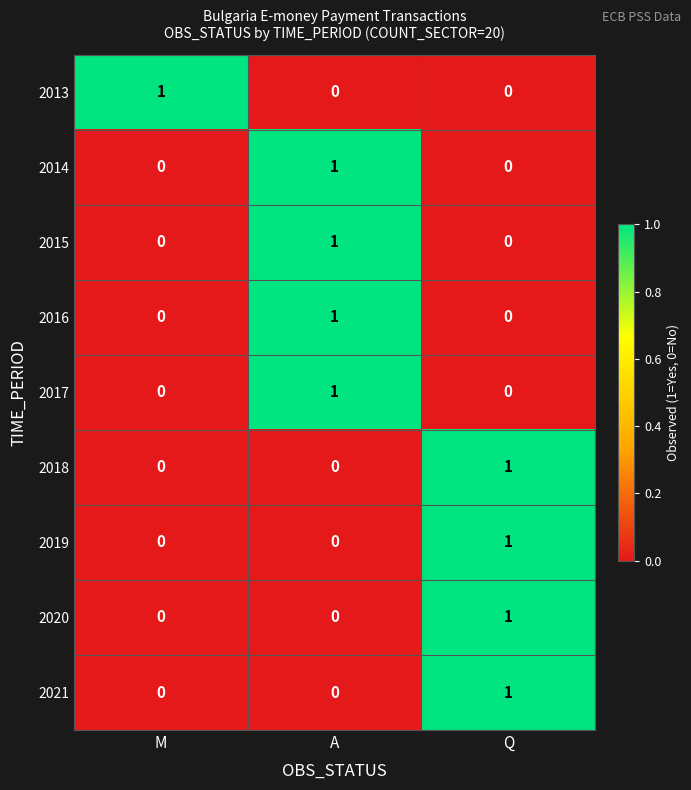

How many distinct data groups are displayed?

9